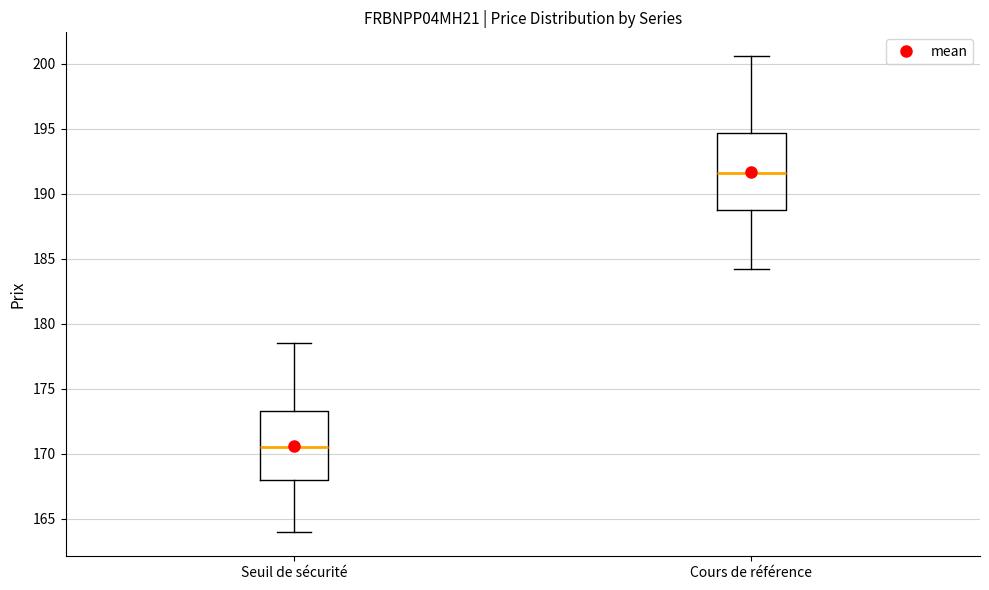

Reading left to right, read every box against the y-axis: the position of its median line, the range the box covers, and the ends of its whiskers. The values are not printed on the chart, so give them approximately, as read against the axis.

Seuil de sécurité: median 170.5, box 168.0 to 173.5, whiskers 164.0 to 178.5
Cours de référence: median 191.5, box 189.0 to 194.5, whiskers 184.0 to 200.5